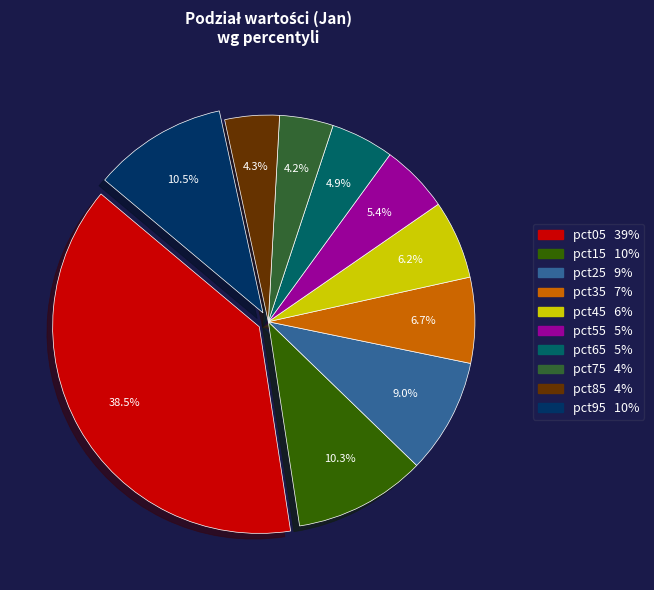

Which slice is the largest?

pct05